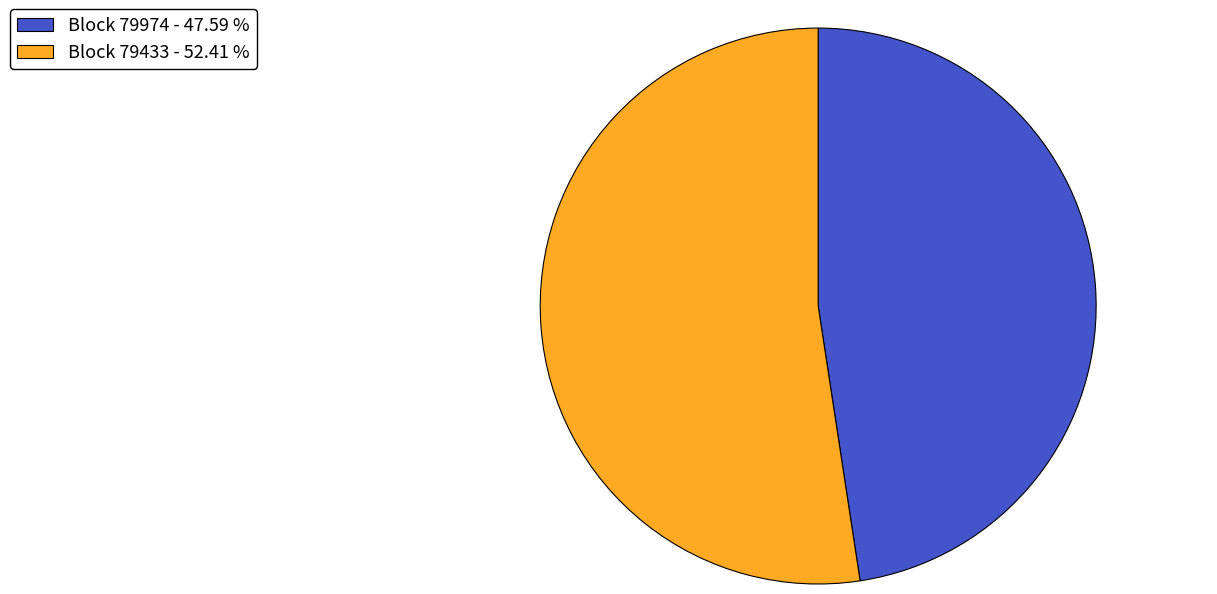

Rank the categories by value from lowest to highest.

Block 79974 - 47.59 %, Block 79433 - 52.41 %